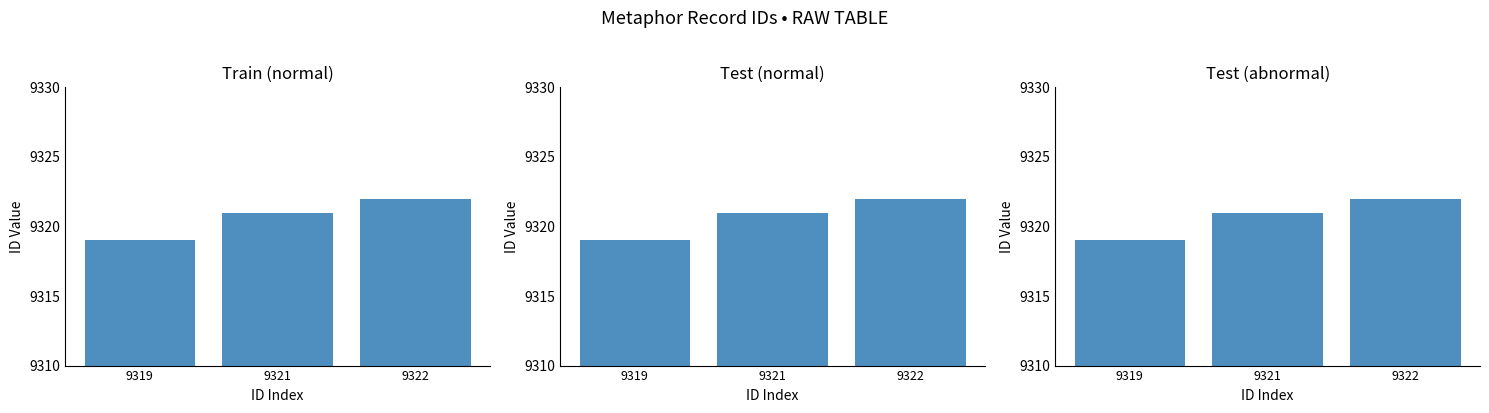

What is the change in value from 9319 to 9321?

+2